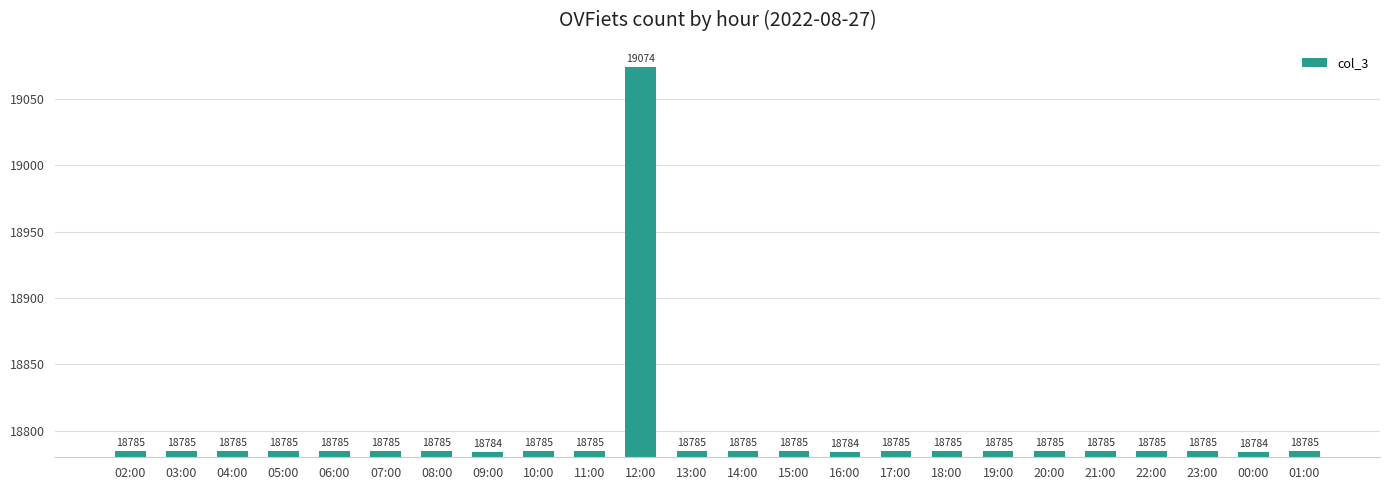

What is the change in value from 19:00 to 00:00?

-1